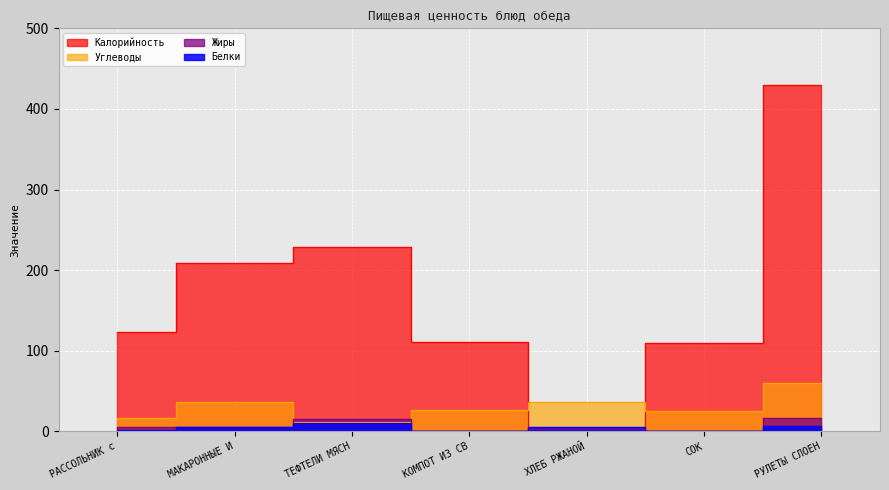

Is it true that Калорийность equals 82 at РАССОЛЬНИК с?

False